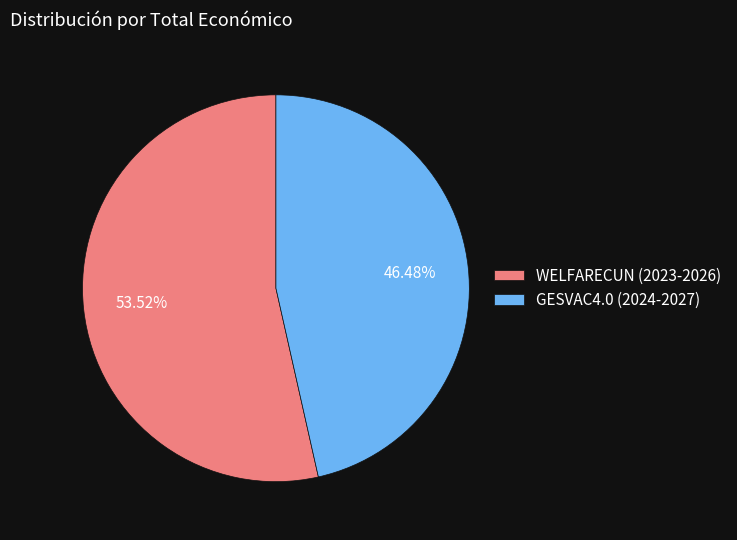

Is it true that WELFARECUN (2023-2026) is 60% of the pie?

False